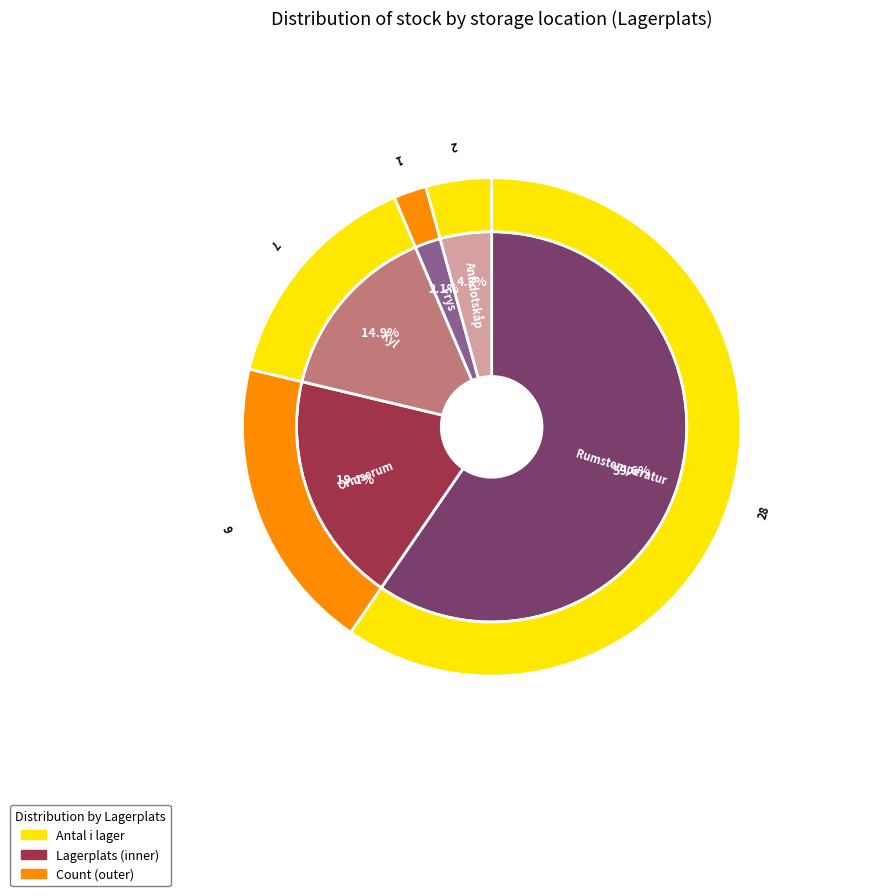

Between Kyl and Ormserum, which is larger?

Ormserum